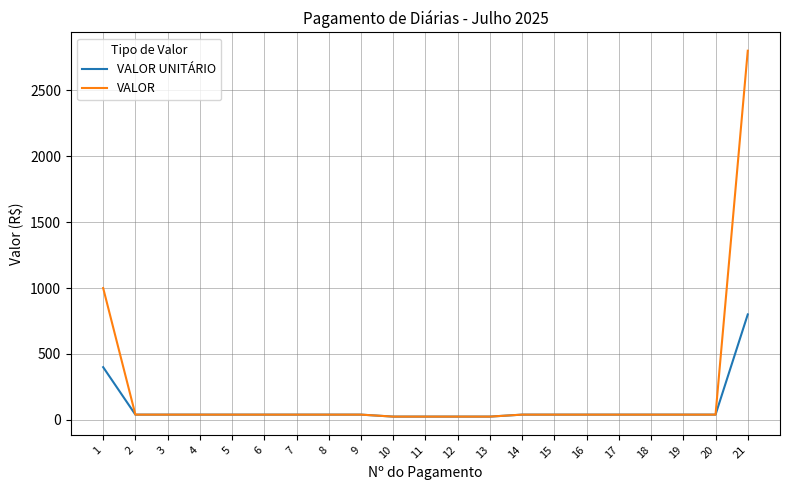

List the series in order of their overall mean, lowest first.

VALOR UNITÁRIO, VALOR